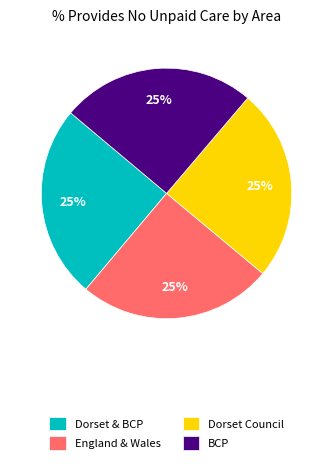

What is the ratio of the value at BCP to the value at Dorset Council?

1.0